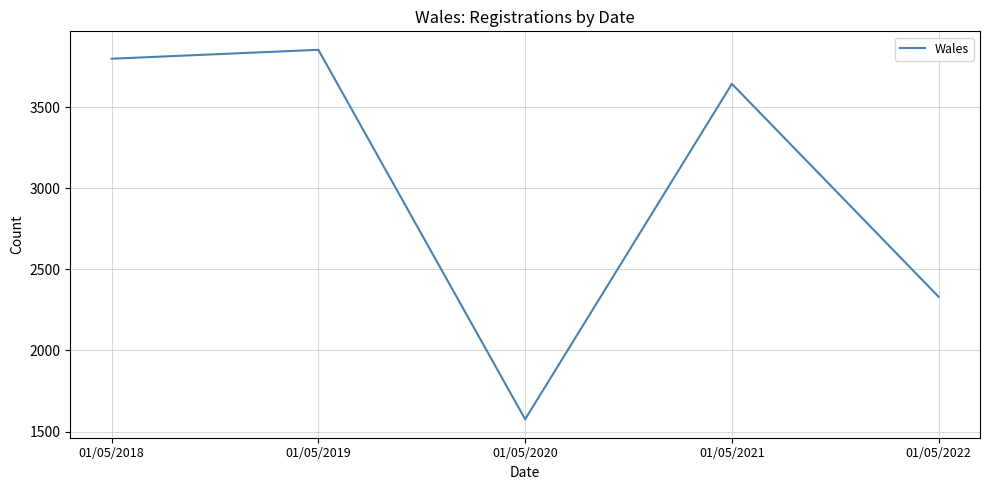

What is the average value?

3041